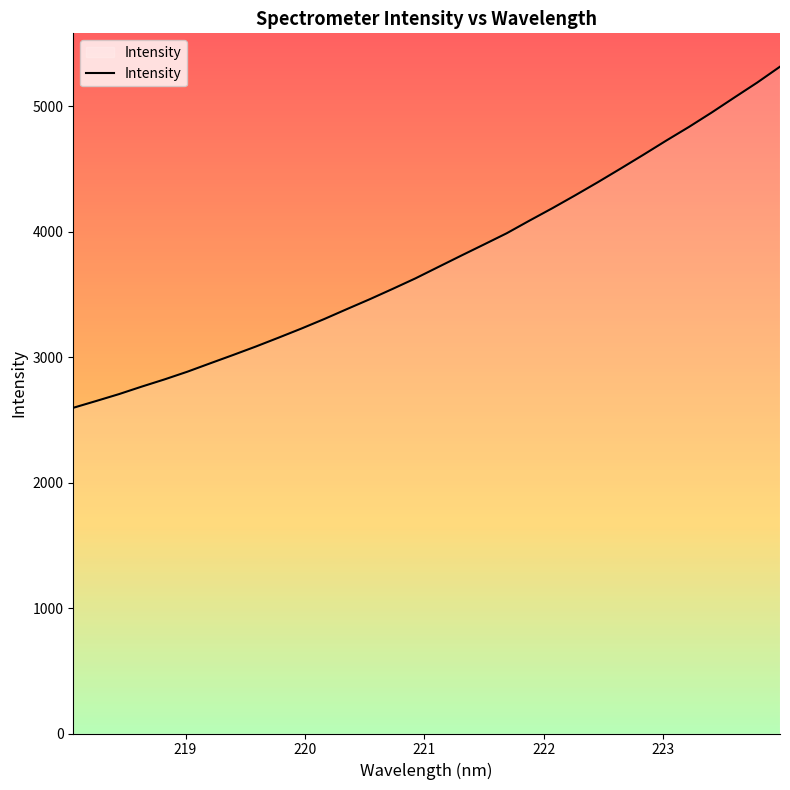

What is the greatest value displayed?

5316.2